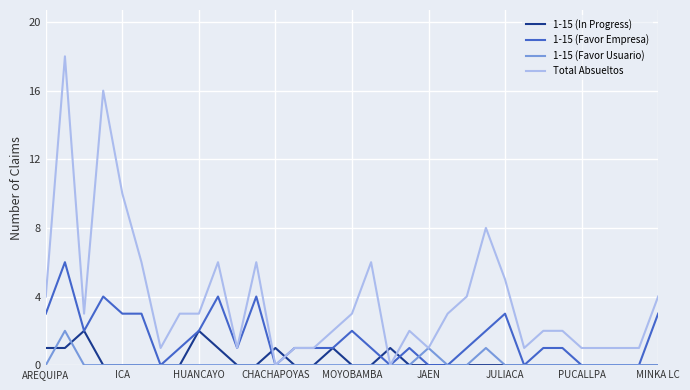

True or false: Total Absueltos and 1-15 (In Progress) cross at least once.

True